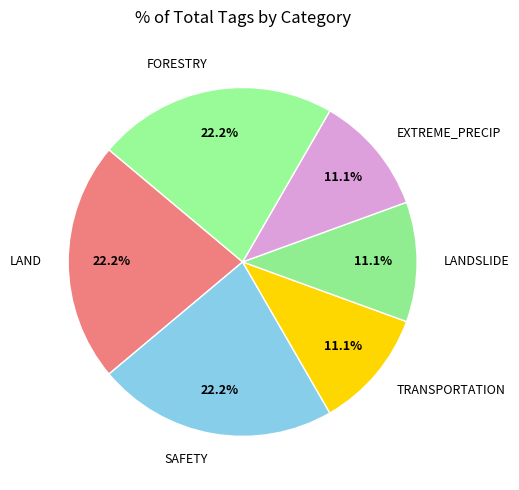

Combined, what portion of the pie is FORESTRY and SAFETY?

44.4%